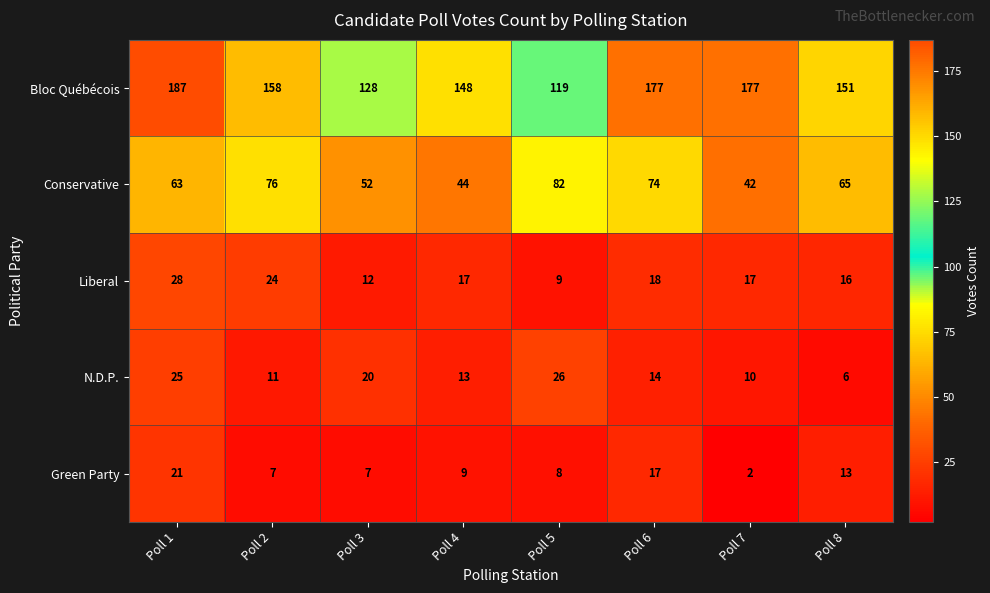

What is the spread (max minus min) of values at Poll 5?

111